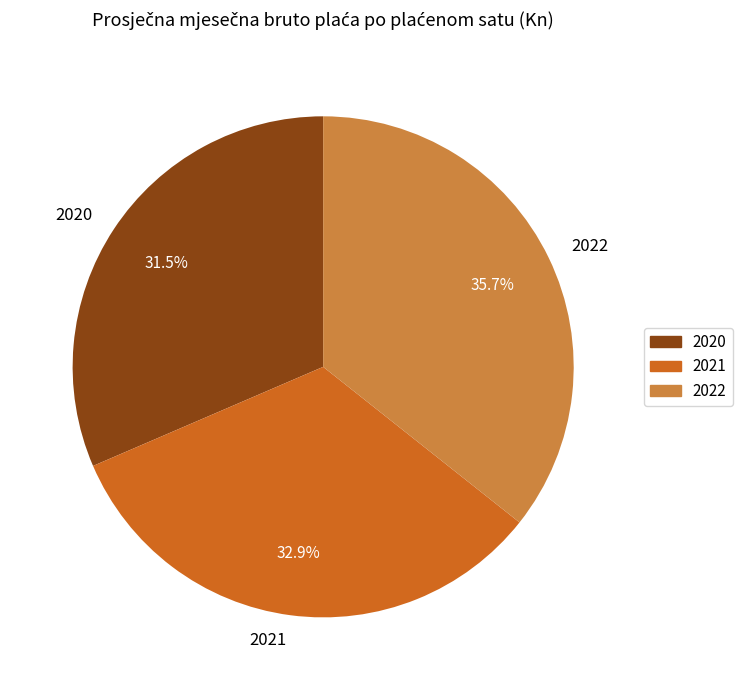

Approximately how many times larger is the value at 2021 compared to 2022?

0.9